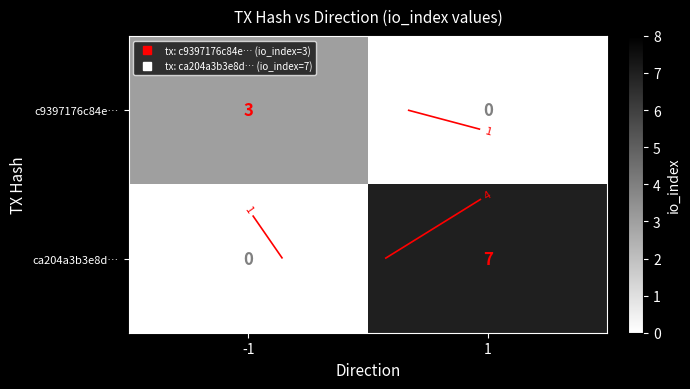

At which label does ca204a3b3e8d… reach its minimum?

-1